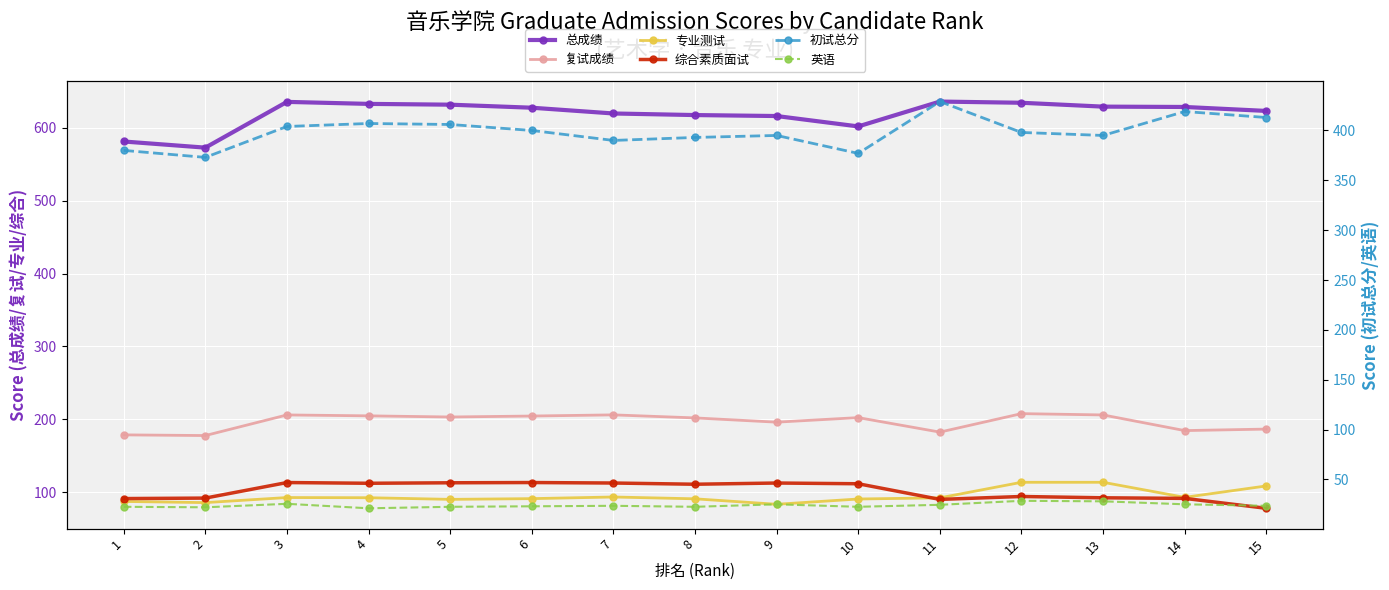

Where is the first local maximum for 综合素质面试?

3